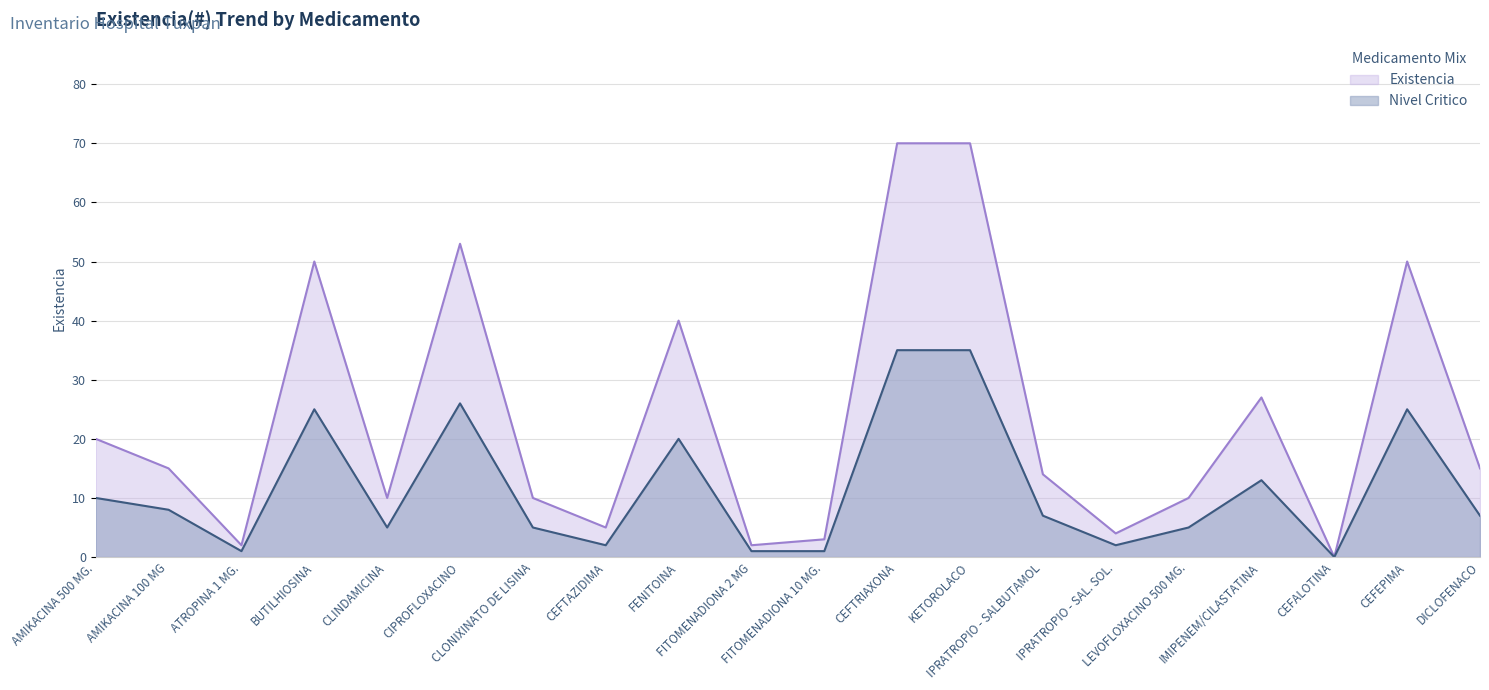

What is the maximum value shown in the chart?

70